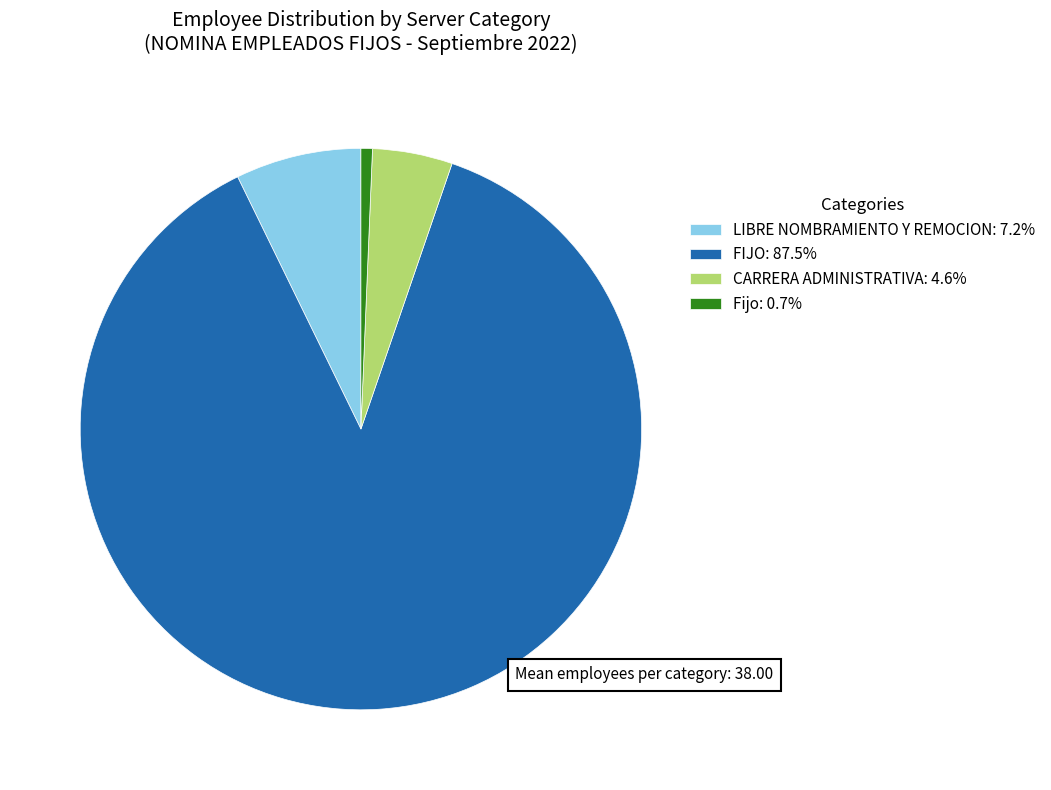

Do FIJO: 87.5% and LIBRE NOMBRAMIENTO Y REMOCION: 7.2% together represent more than half of the pie?

Yes